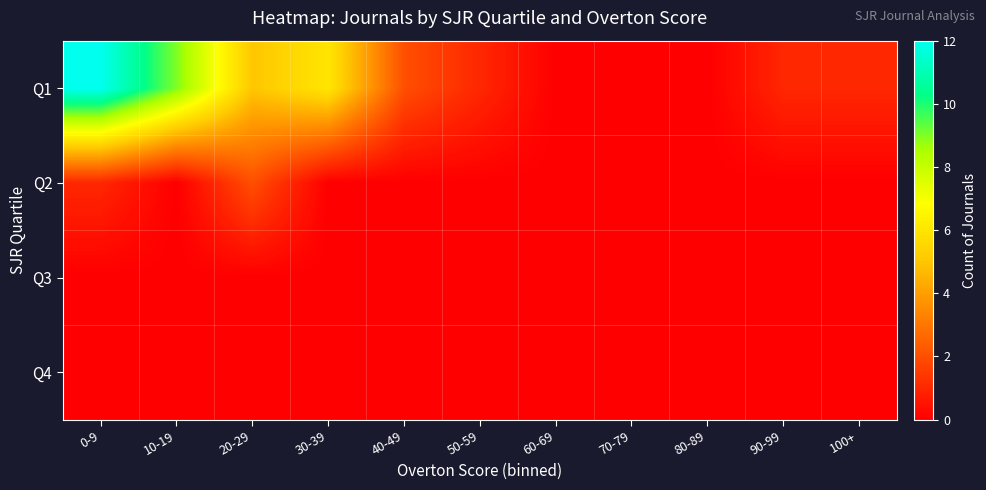

How many distinct data groups are displayed?

4